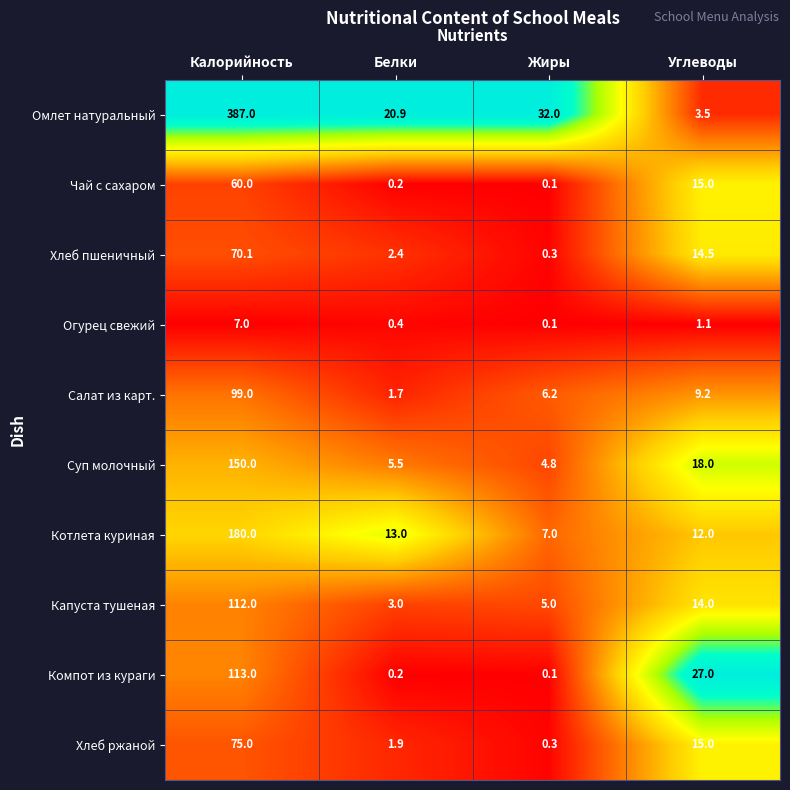

At which category is the sum across all series the highest?

Калорийность